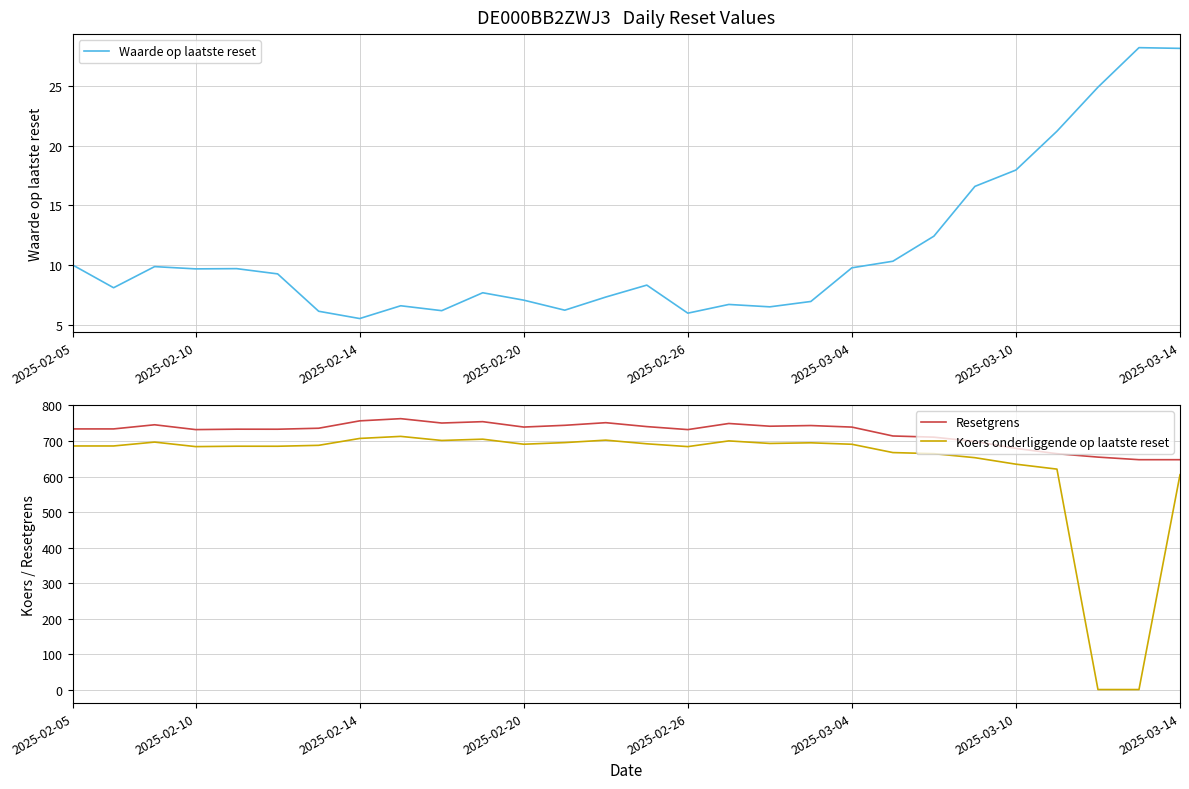

True or false: Koers onderliggende op laatste reset and Resetgrens intersect in this chart.

False